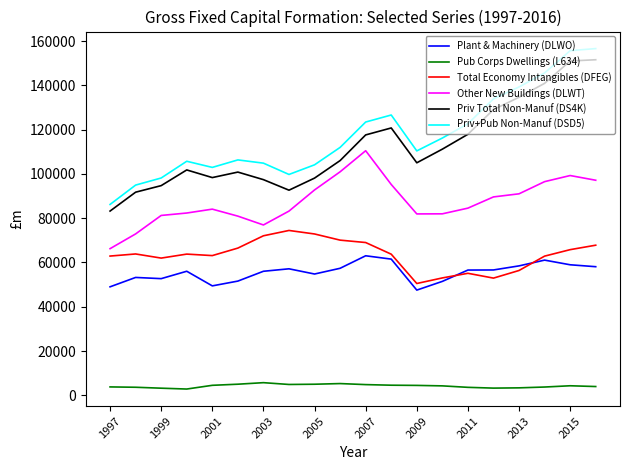

True or false: Priv Total Non-Manuf (DS4K) and Priv+Pub Non-Manuf (DSD5) cross at least once.

False